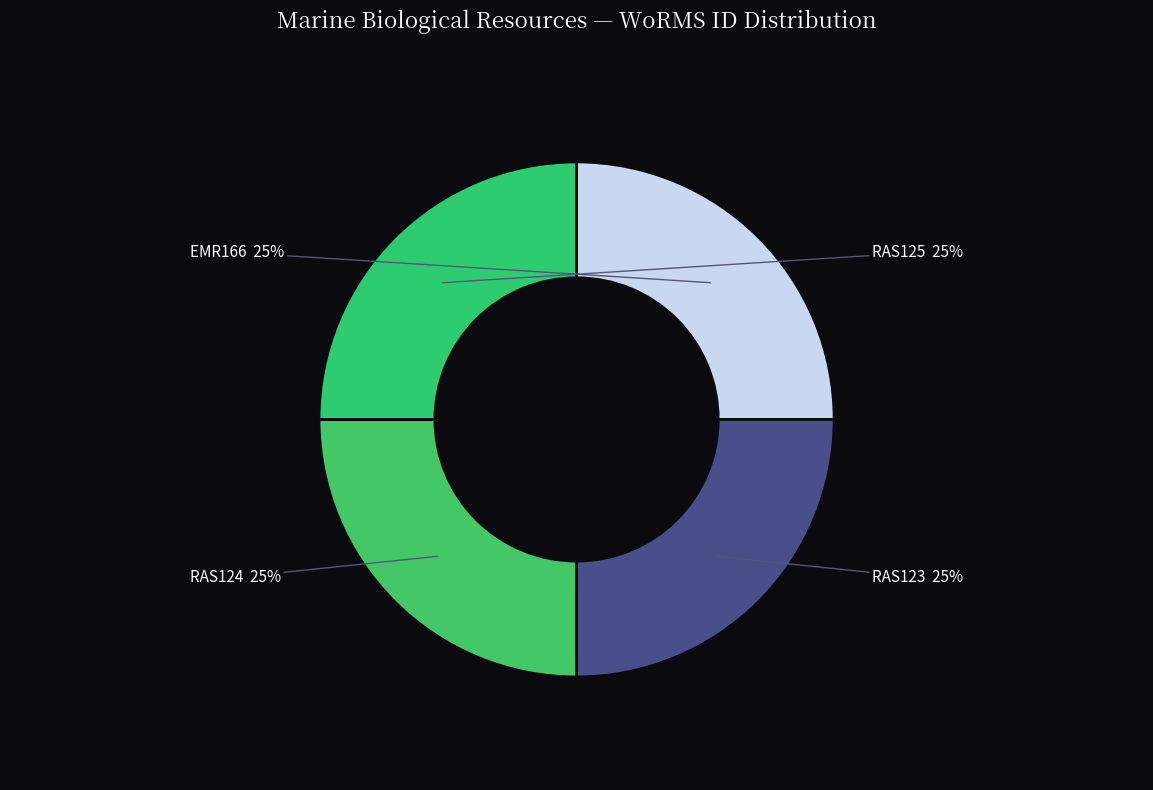

Count the number of slices in the pie.

4